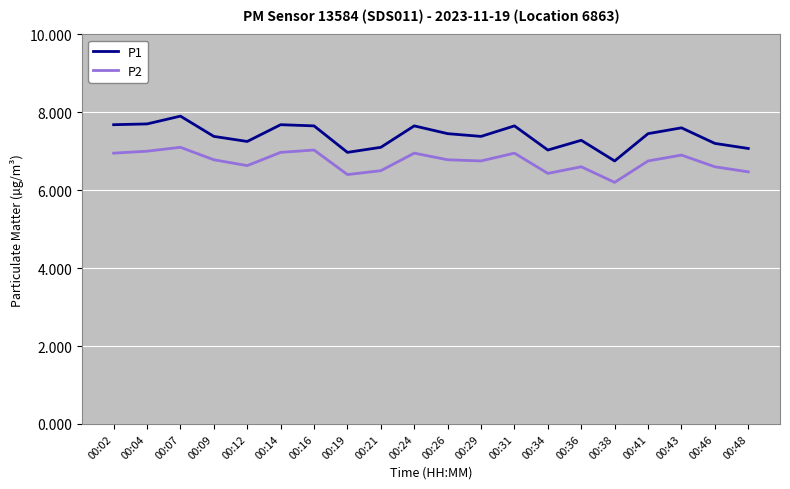

Where does the P1 series first go above 7?

00:02